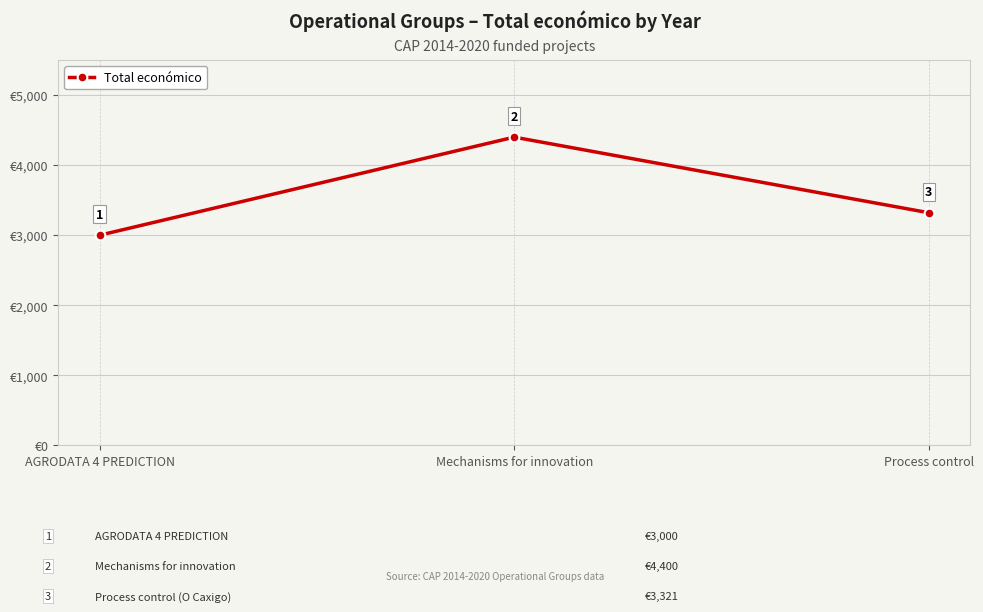

Approximately how many times larger is the value at Mechanisms for innovation compared to AGRODATA 4 PREDICTION?

1.5